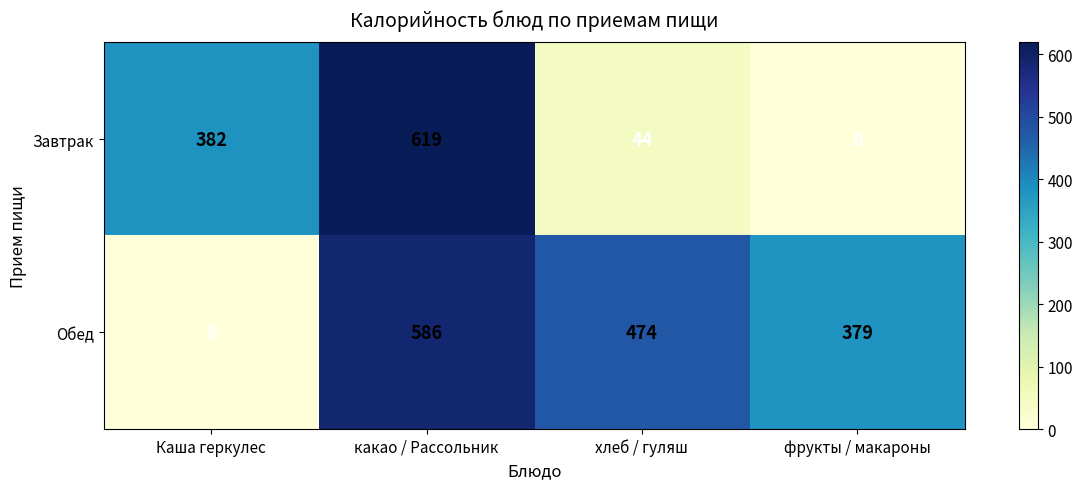

At хлеб / гуляш, list the series in order from largest to smallest.

Обед, Завтрак